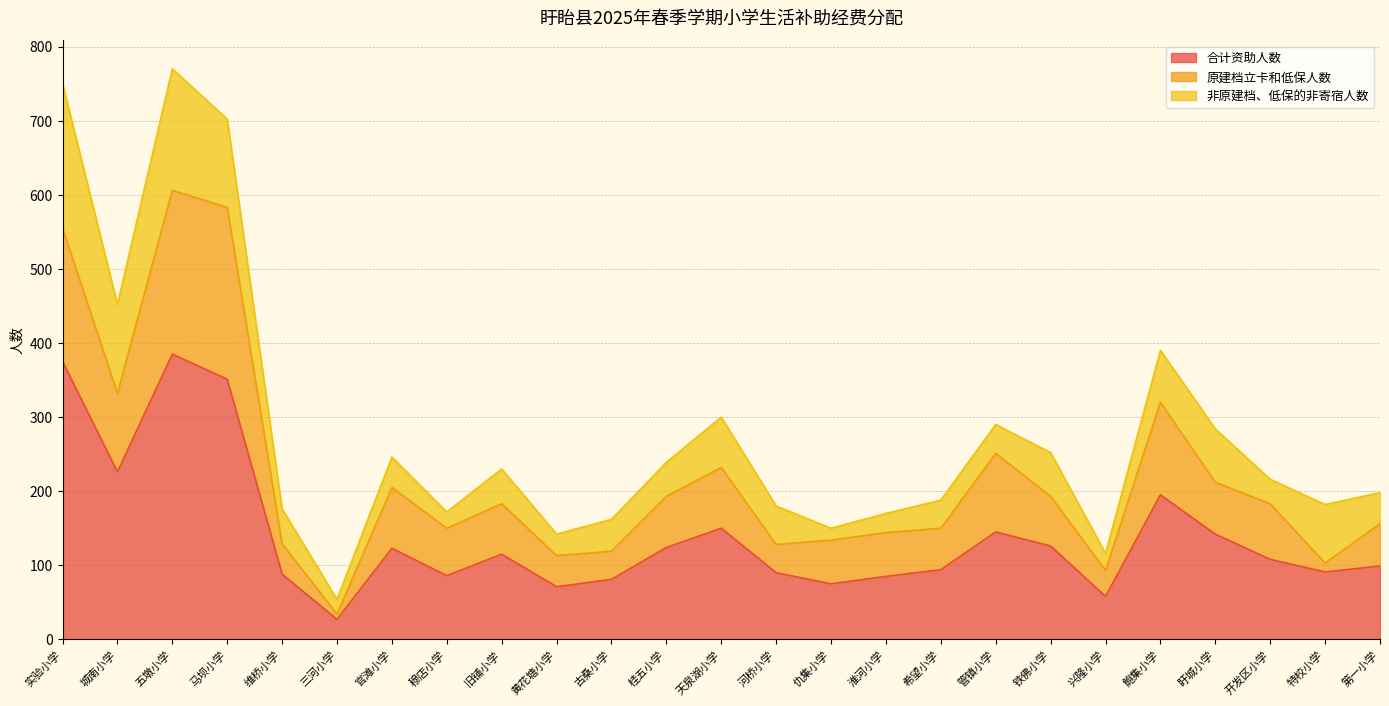

Between 仇集小学 and 兴隆小学, which series saw the biggest shift?

原建档立卡和低保人数